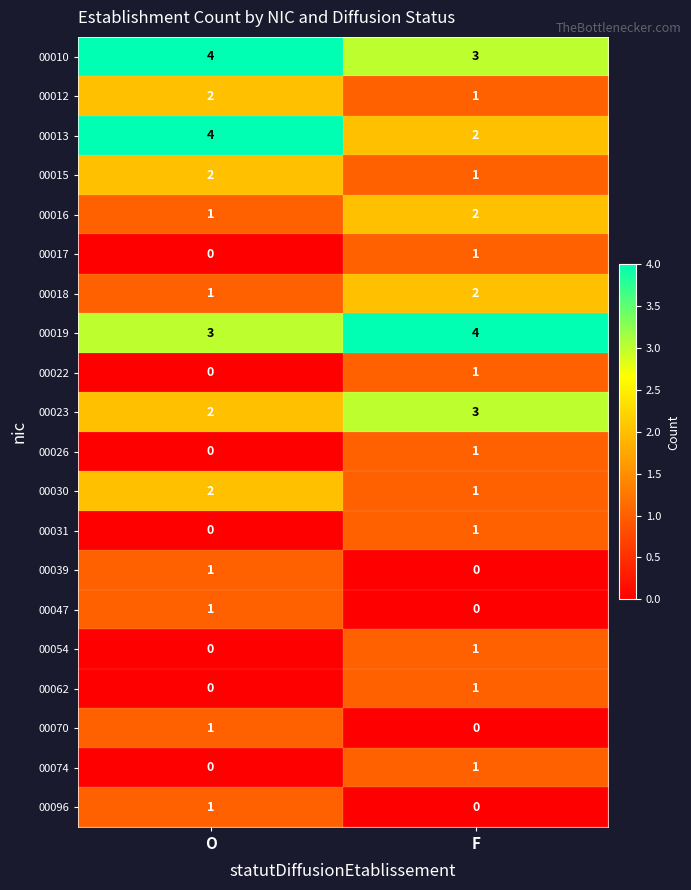

What is the total value across all series at O?

25